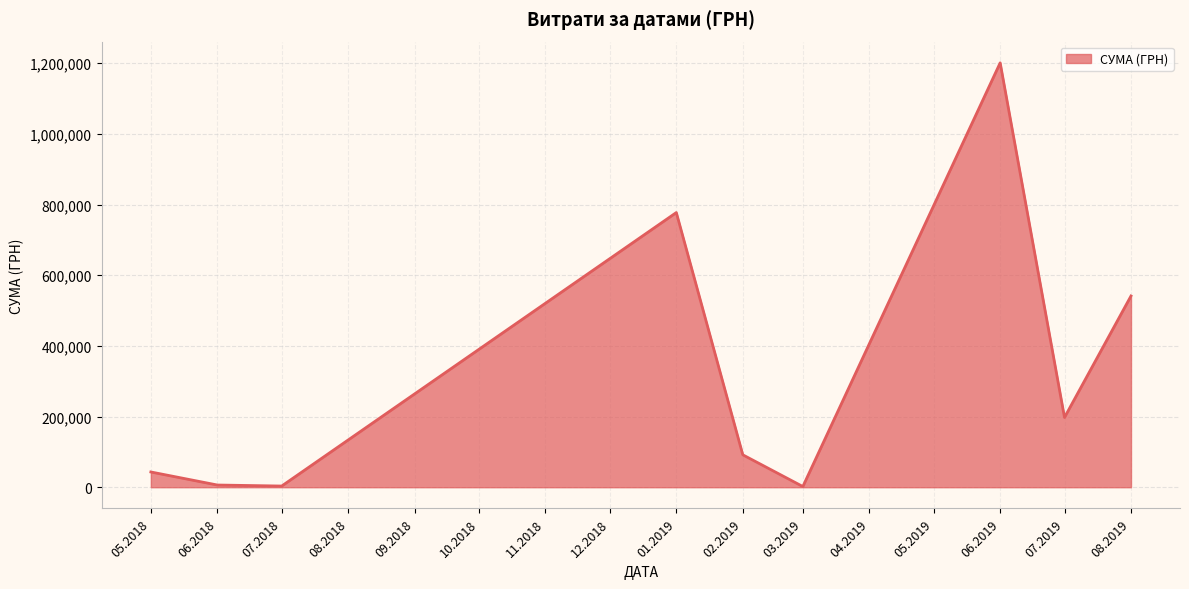

The value at 08.2019 is 541312.8. True or false?

True